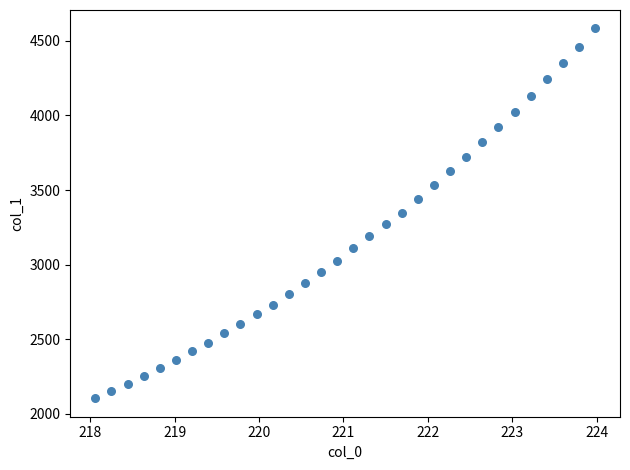

What is the range of Y values (max minus min)?

2477.5